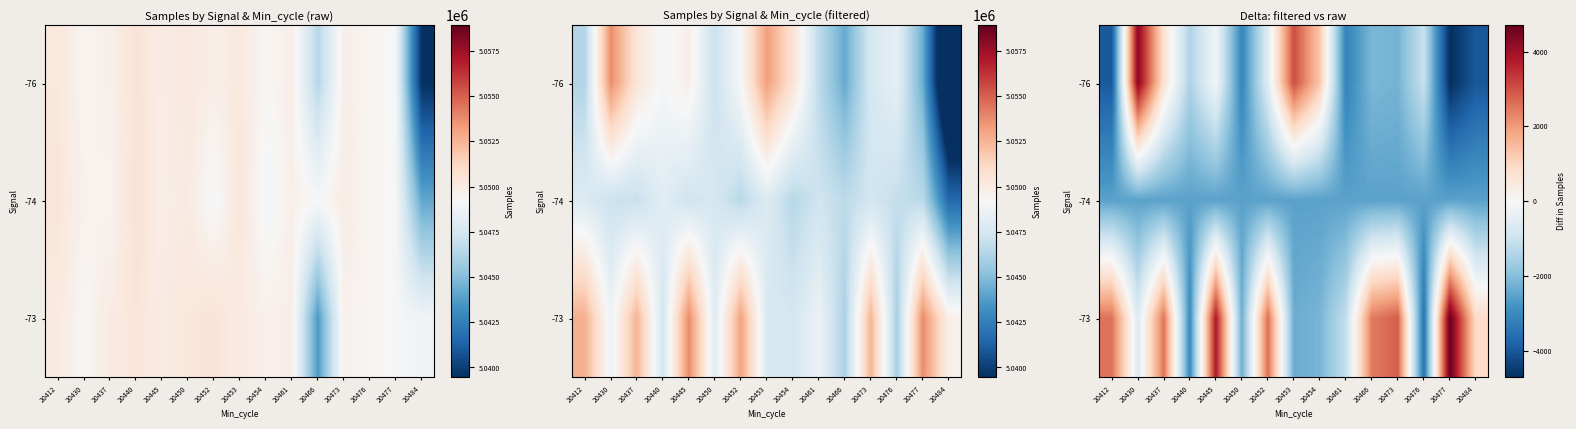

Which label corresponds to the largest value in the chart?

20477